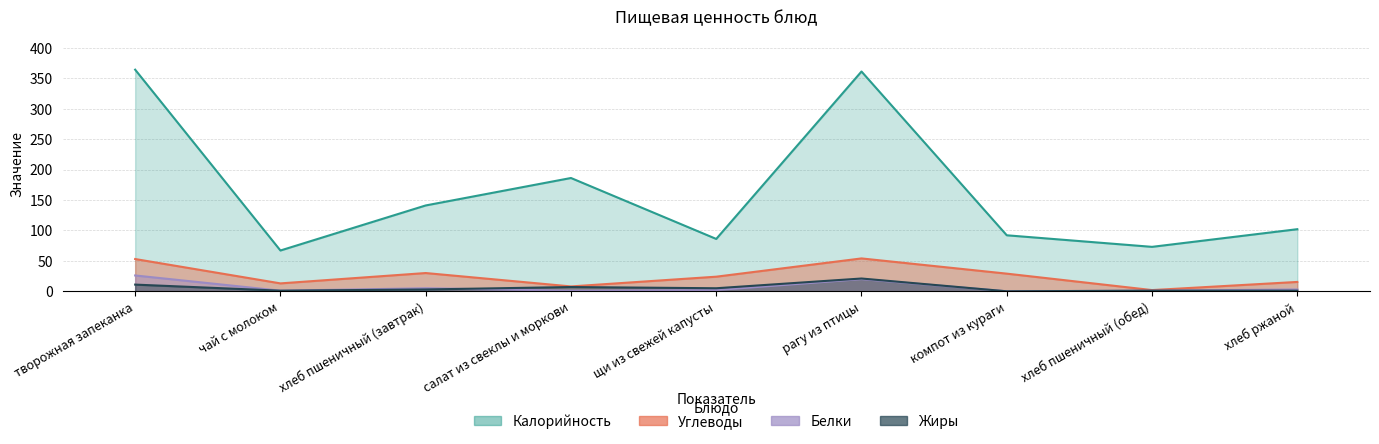

What is the maximum value for Жиры?

21.0